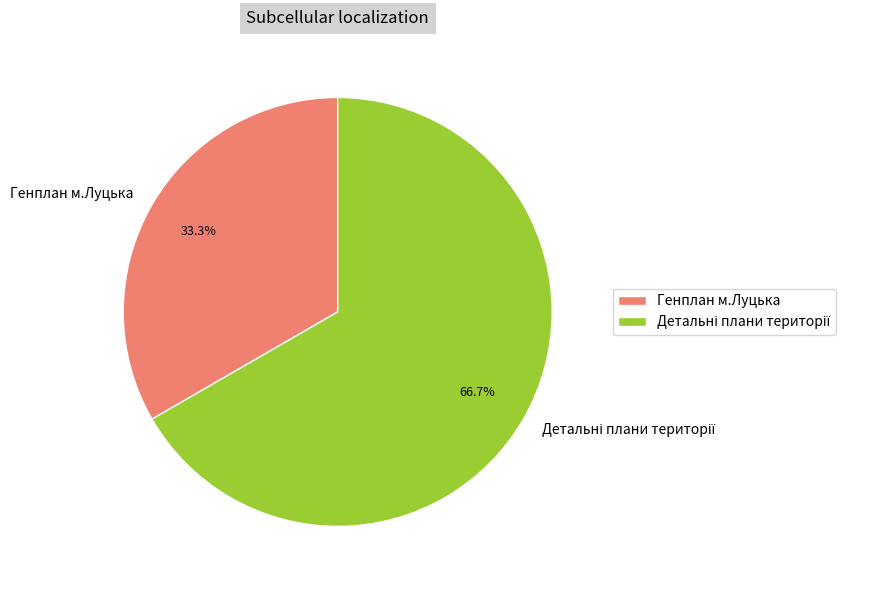

What percentage is NOT represented by Генплан м.Луцька?

66.7%